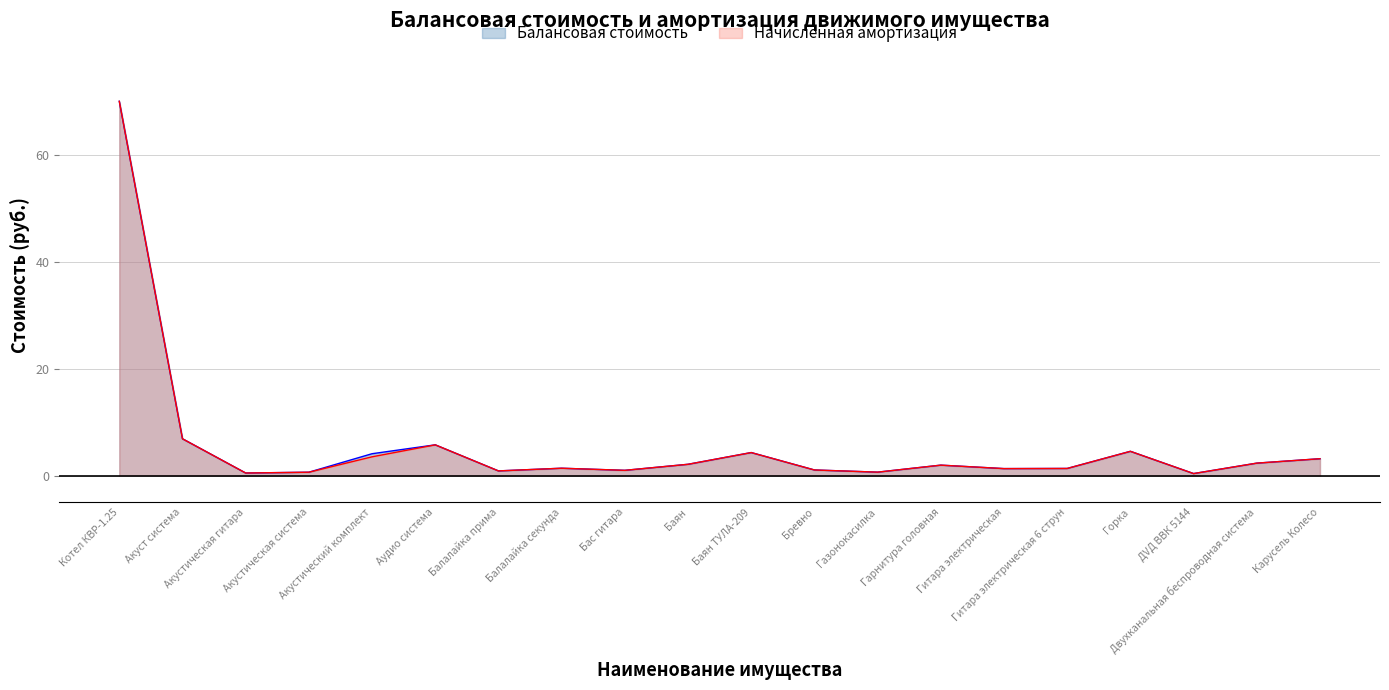

Where is Начисленная амортизация nearest to the value 35?

Акуст система